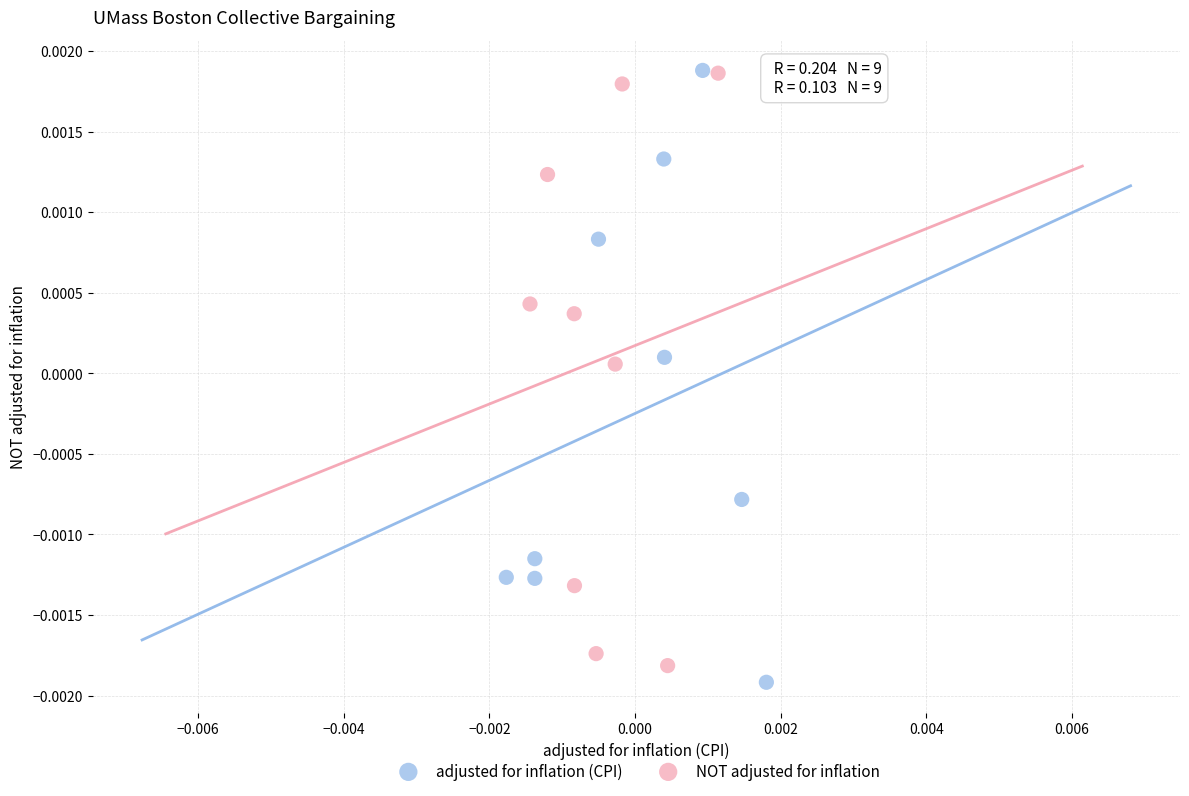

What are all the series names shown in the legend?

adjusted for inflation (CPI), NOT adjusted for inflation